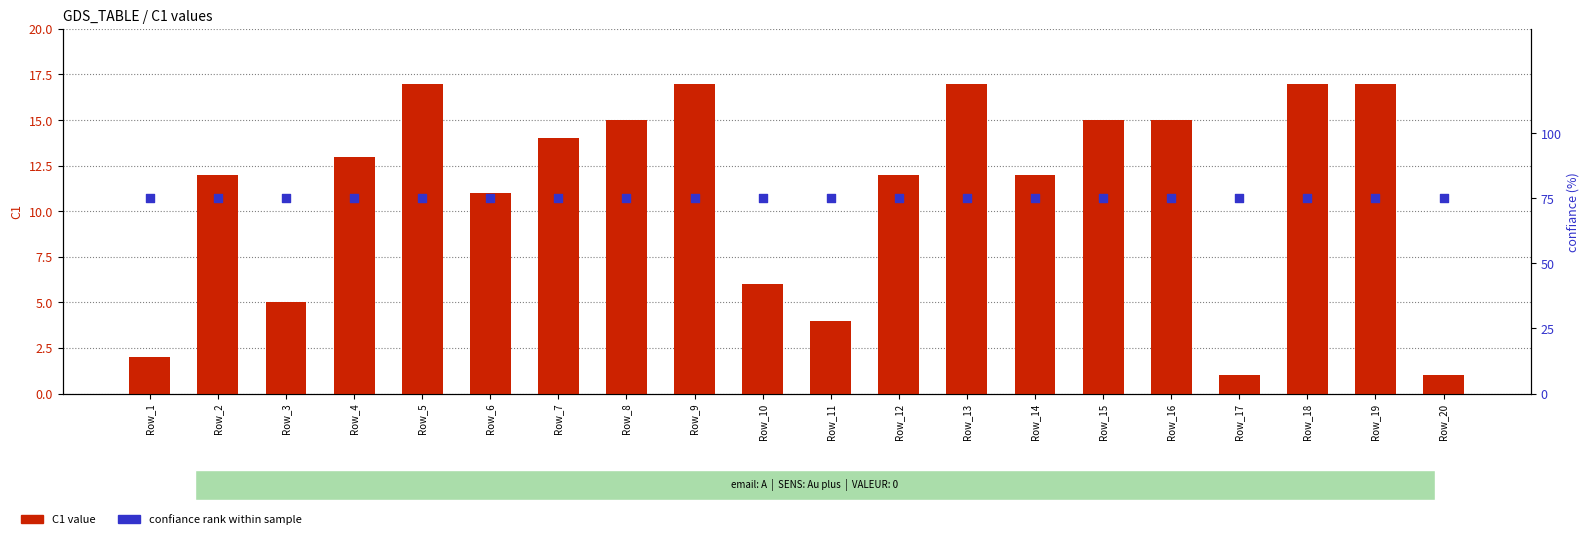

At which category is the sum across all series the highest?

Row_5